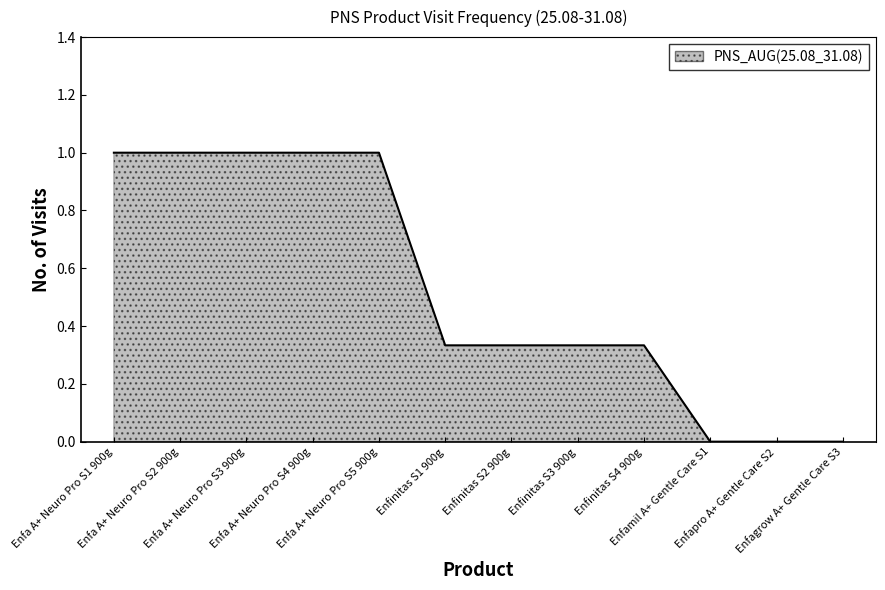

What is the difference between the maximum and minimum values?

1.0